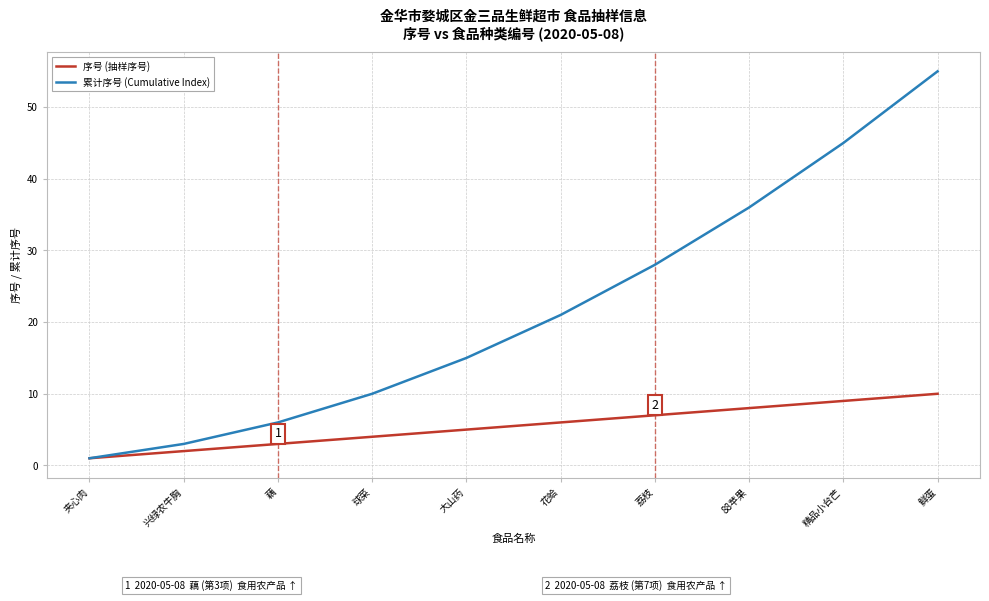

What position from the left is 荔枝?

7